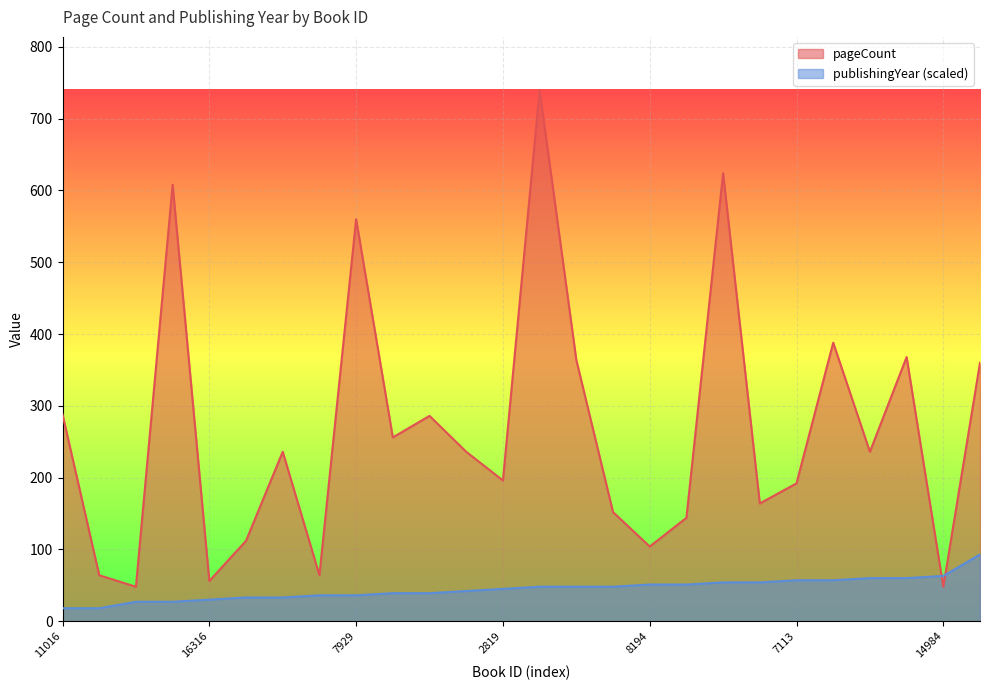

List the series in order of their overall mean, lowest first.

publishingYear (scaled), pageCount